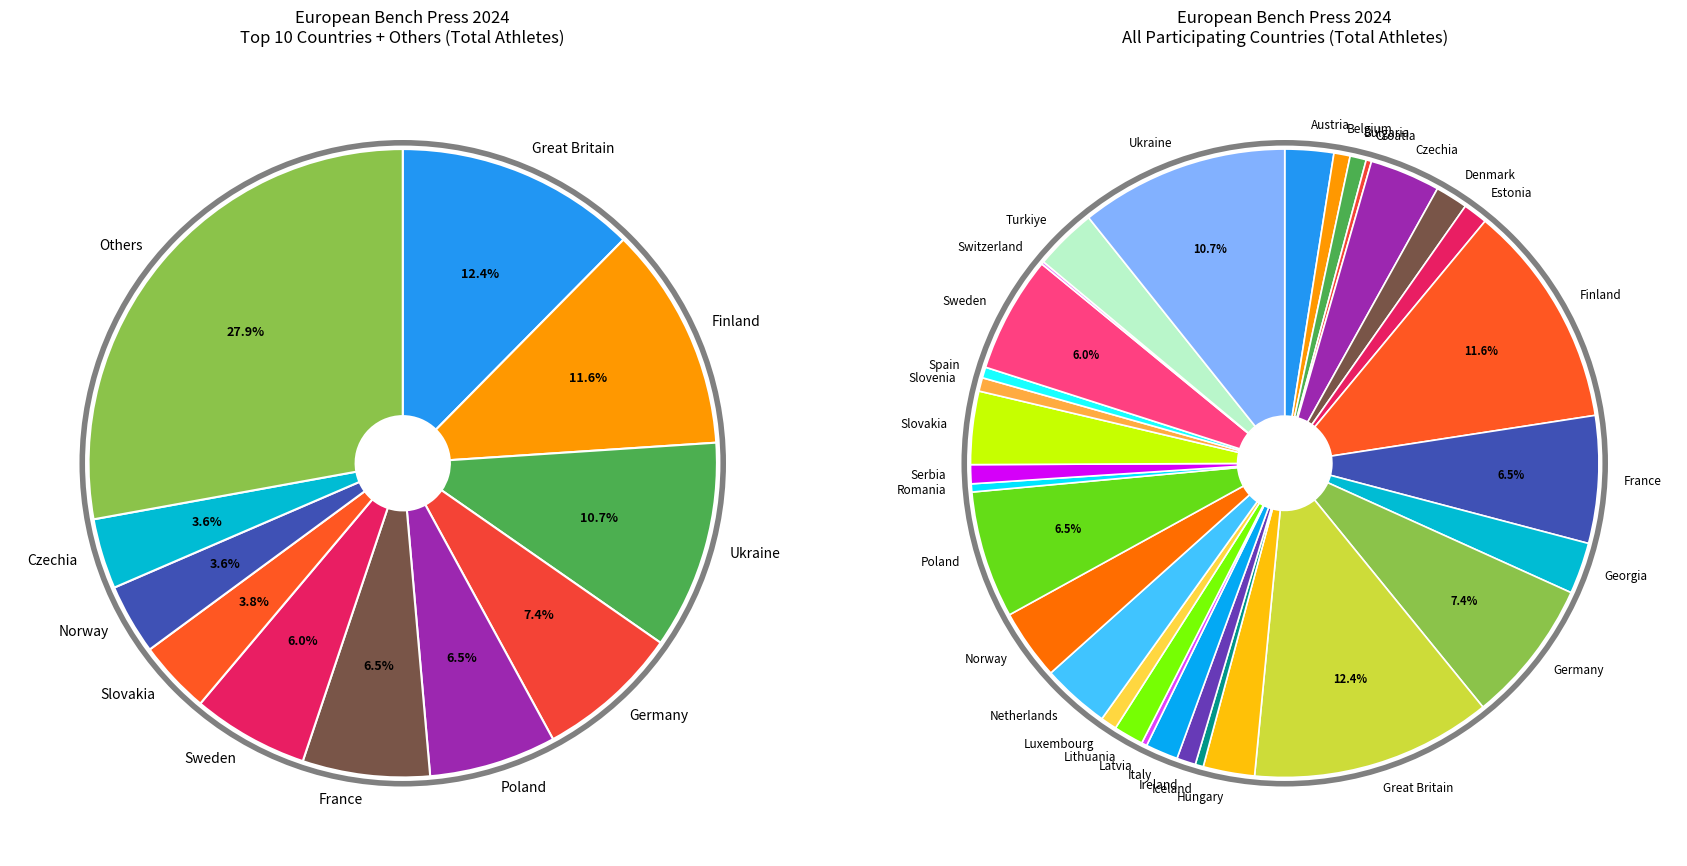

How many segments does this pie chart have?

31